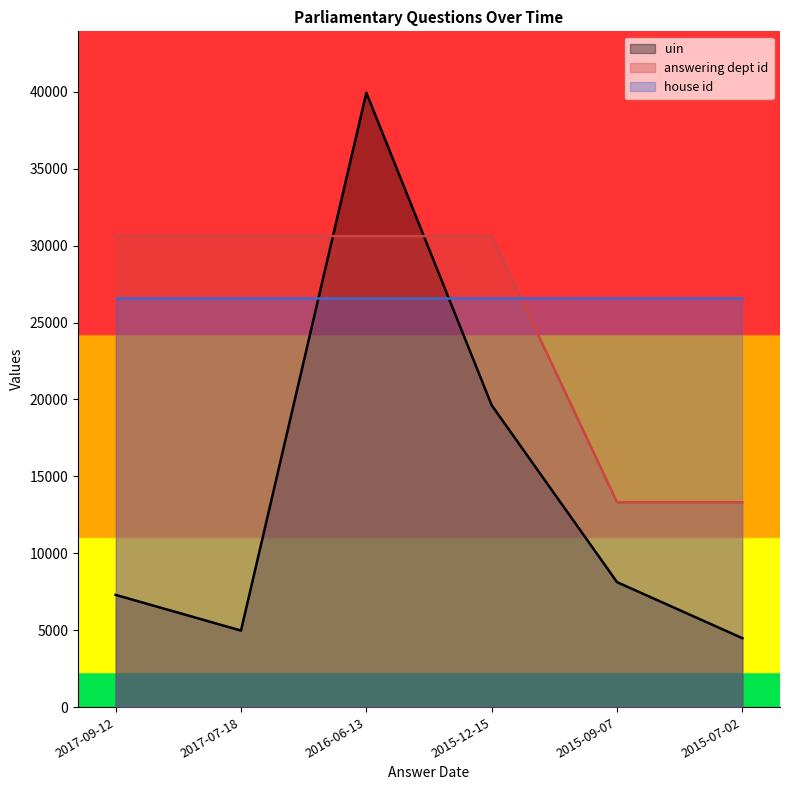

How many data points does each series have?

6